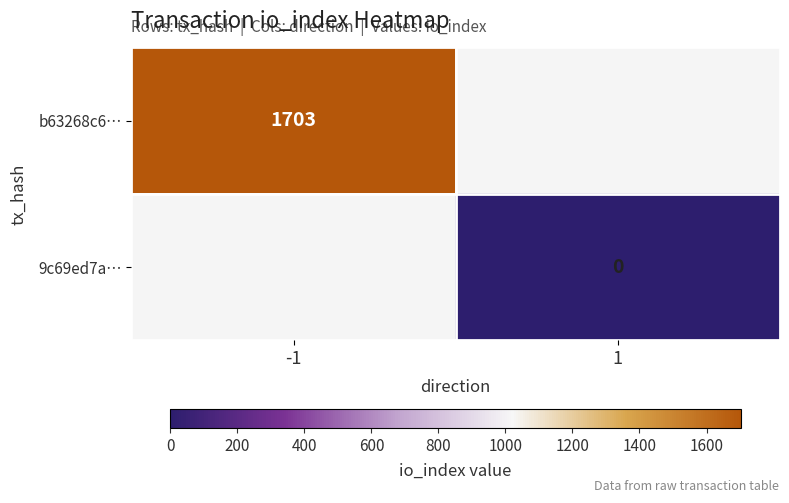

At how many categories does at least one series exceed 462?

1